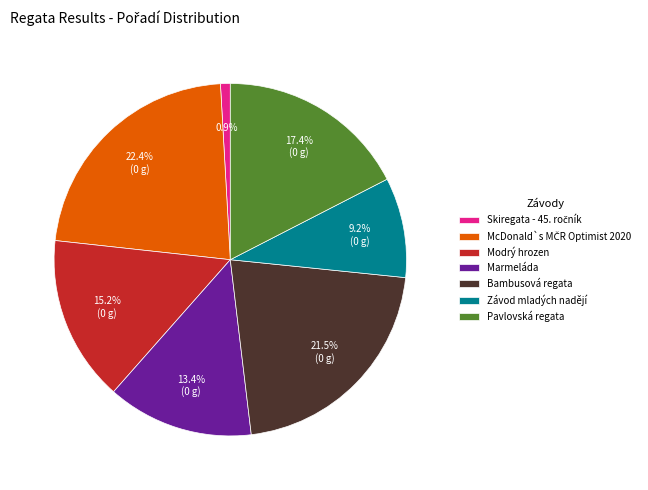

Does any single category account for the majority?

No